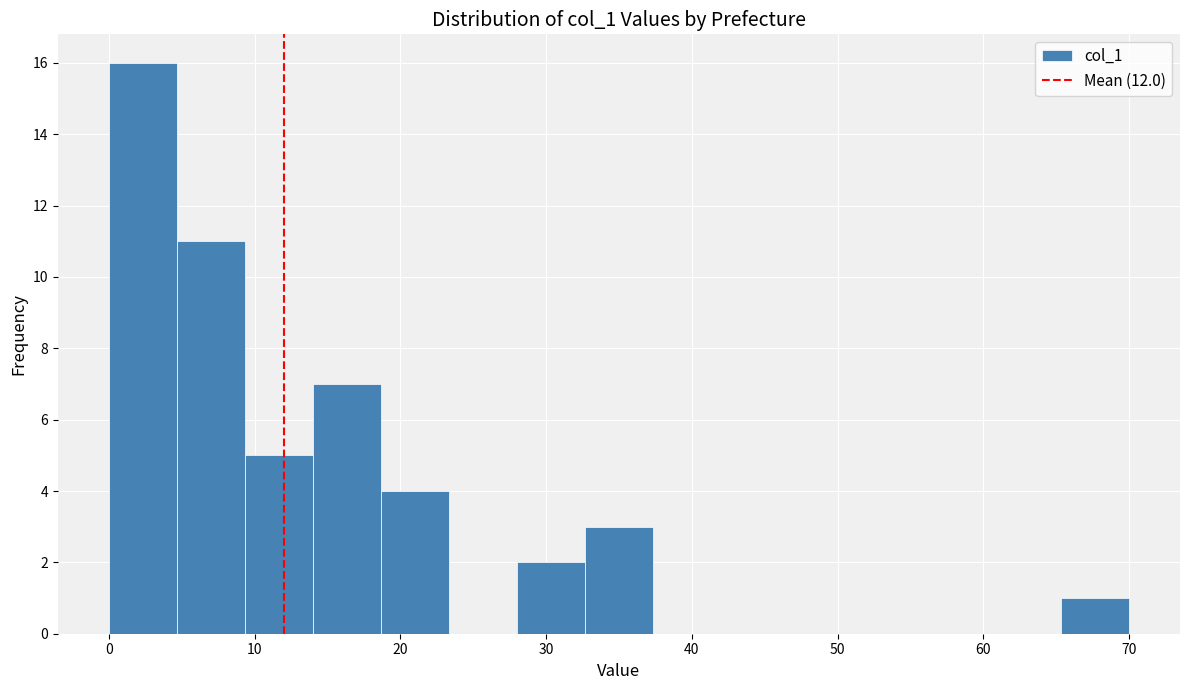

Reading left to right, list every bar in this chart as the range it spans on the x-axis followed by its height. Neither the bar edges nor the heights are printed on the chart, so give them approximately, as read against the axes.

0 to 5: 16
5 to 9: 11
9 to 14: 5
14 to 19: 7
19 to 23: 4
23 to 28: 0
28 to 33: 2
33 to 37: 3
37 to 42: 0
42 to 47: 0
47 to 51: 0
51 to 56: 0
56 to 61: 0
61 to 65: 0
65 to 70: 1